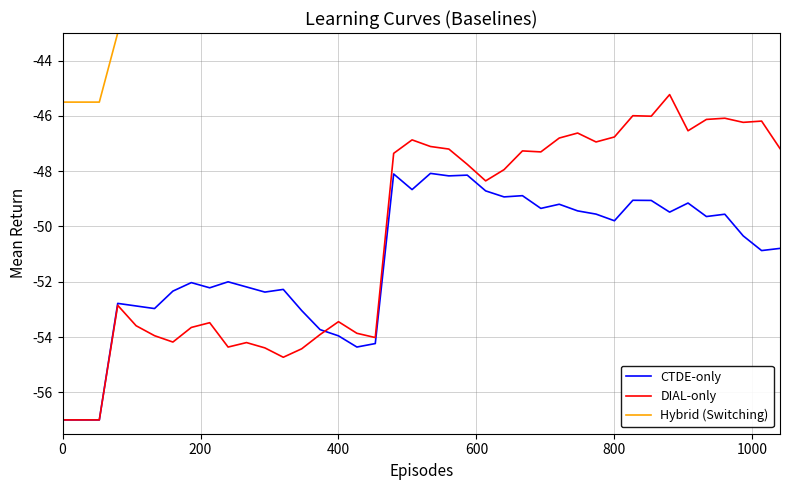

What is the lowest value of the CTDE-only series?

-57.0